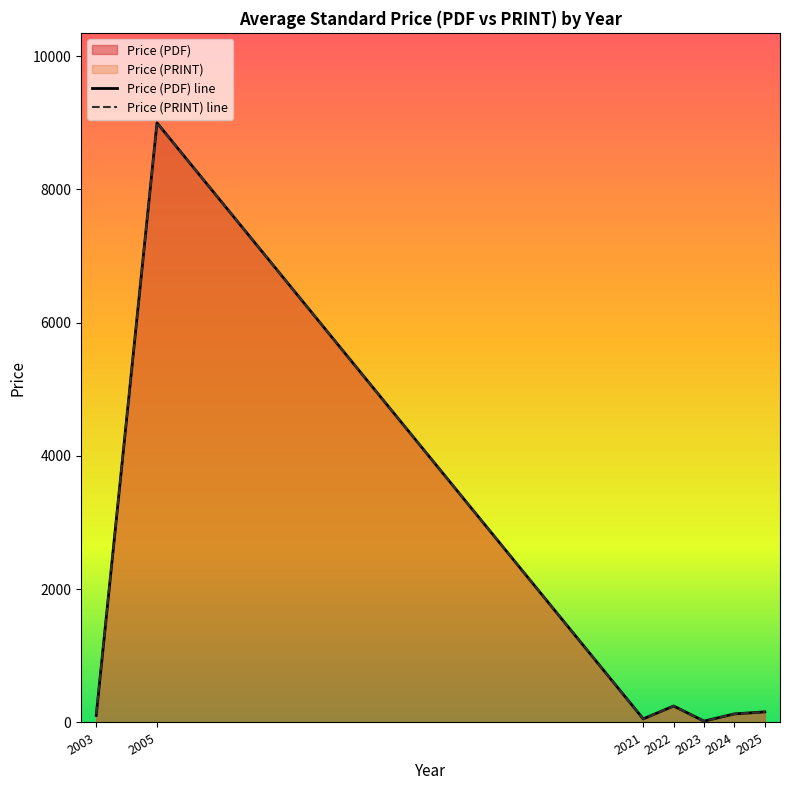

Reading right to left, what are all the values shown in this chart?

Price (PDF) line: 158.9	128.4	20.0	246.7	54.0	9000.0	106.0
Price (PRINT) line: 158.9	128.4	20.0	246.7	54.0	9000.0	124.0